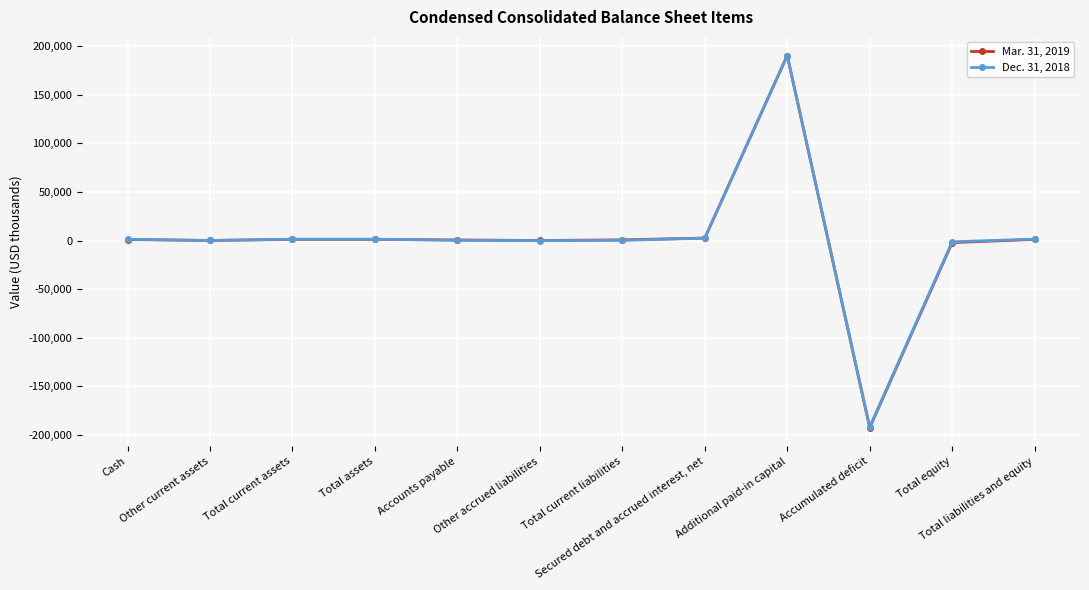

True or false: Dec. 31, 2018 has more than 0 interior local peaks.

True